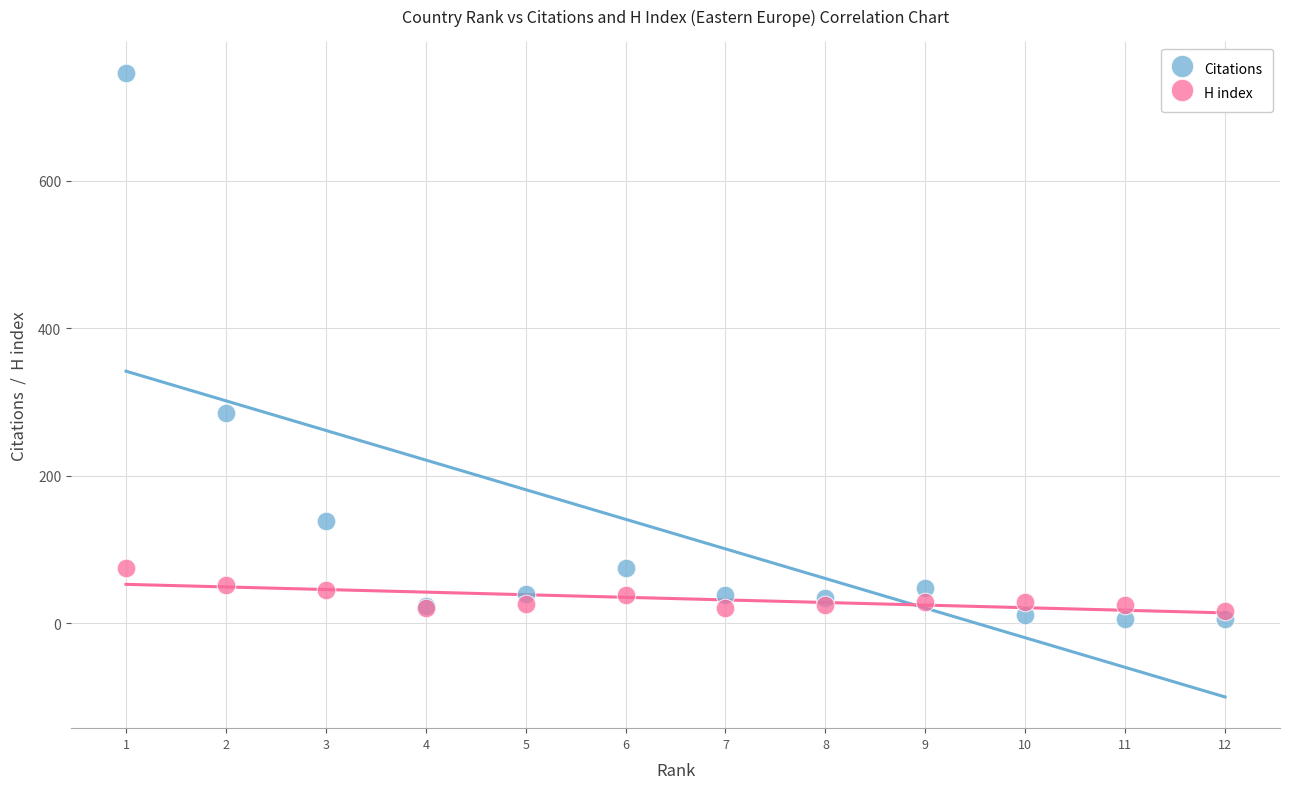

Which series reaches the maximum Y coordinate?

Citations